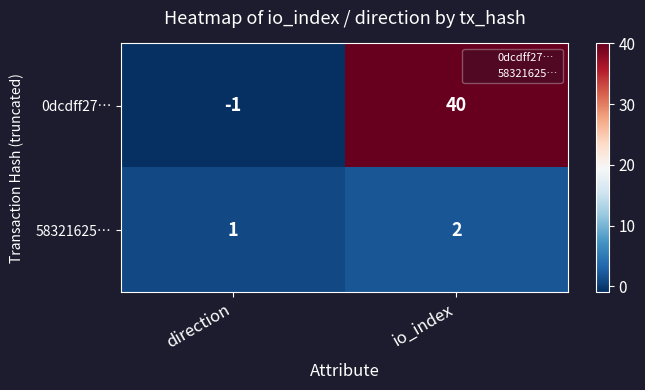

Which series has the largest total across all categories?

0dcdff27…